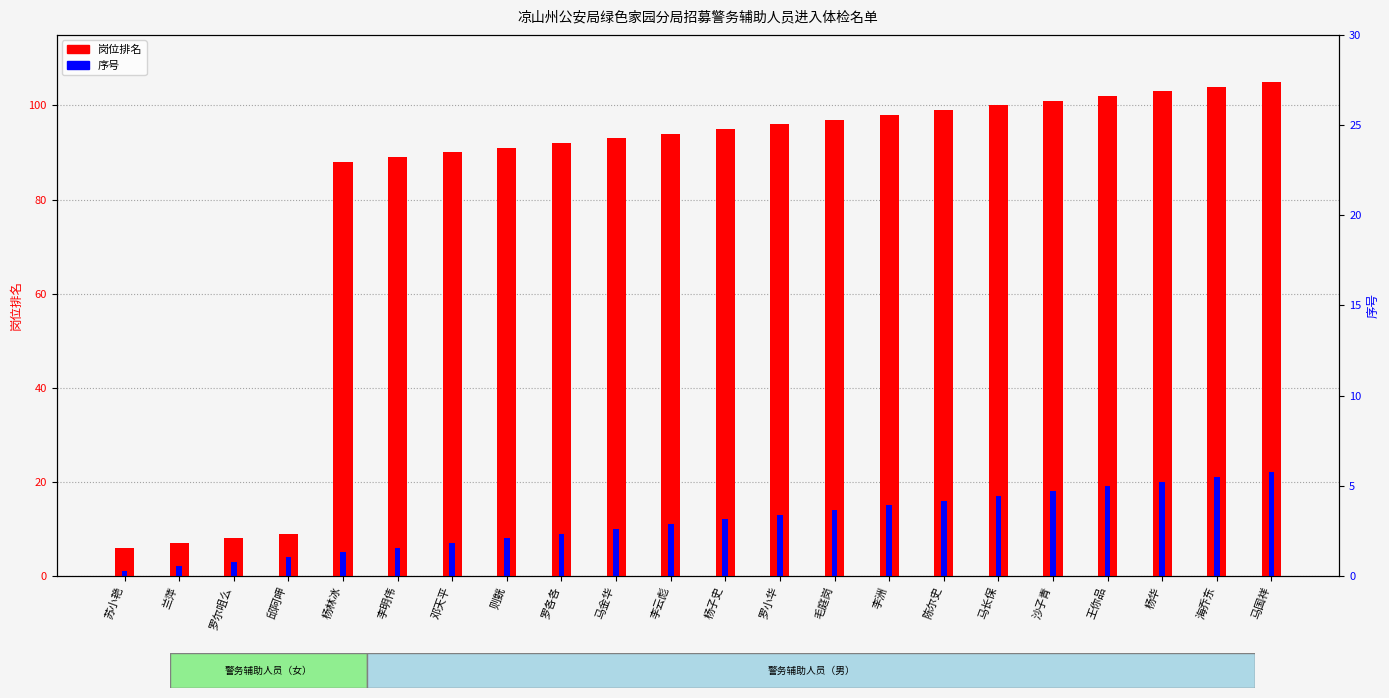

Are the bars horizontal?

No